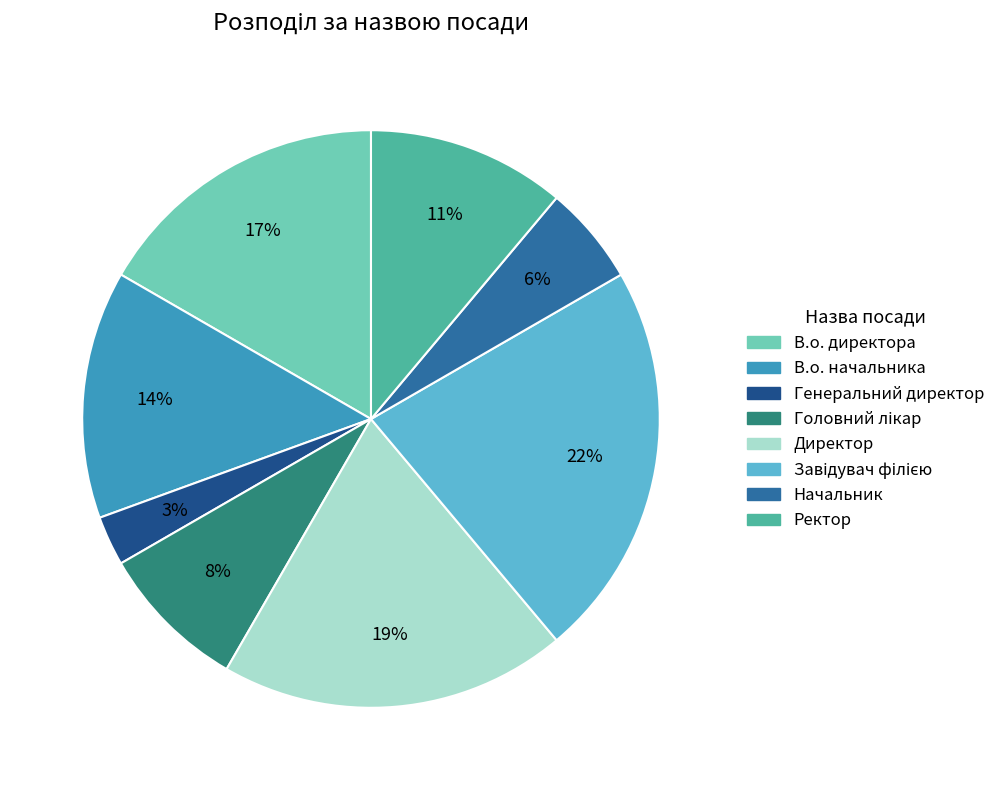

Is it true that В.о. начальника is 23% of the pie?

False